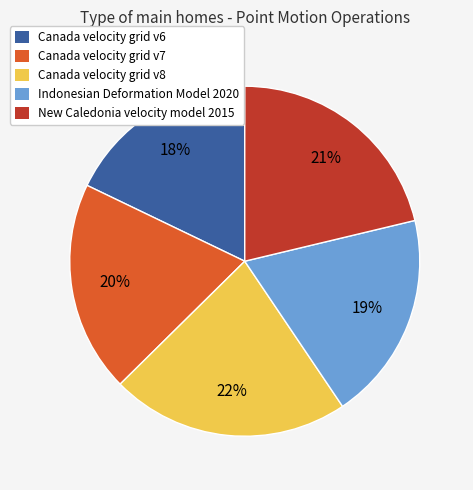

What is the ratio of the value at Canada velocity grid v6 to the value at Indonesian Deformation Model 2020?

0.9